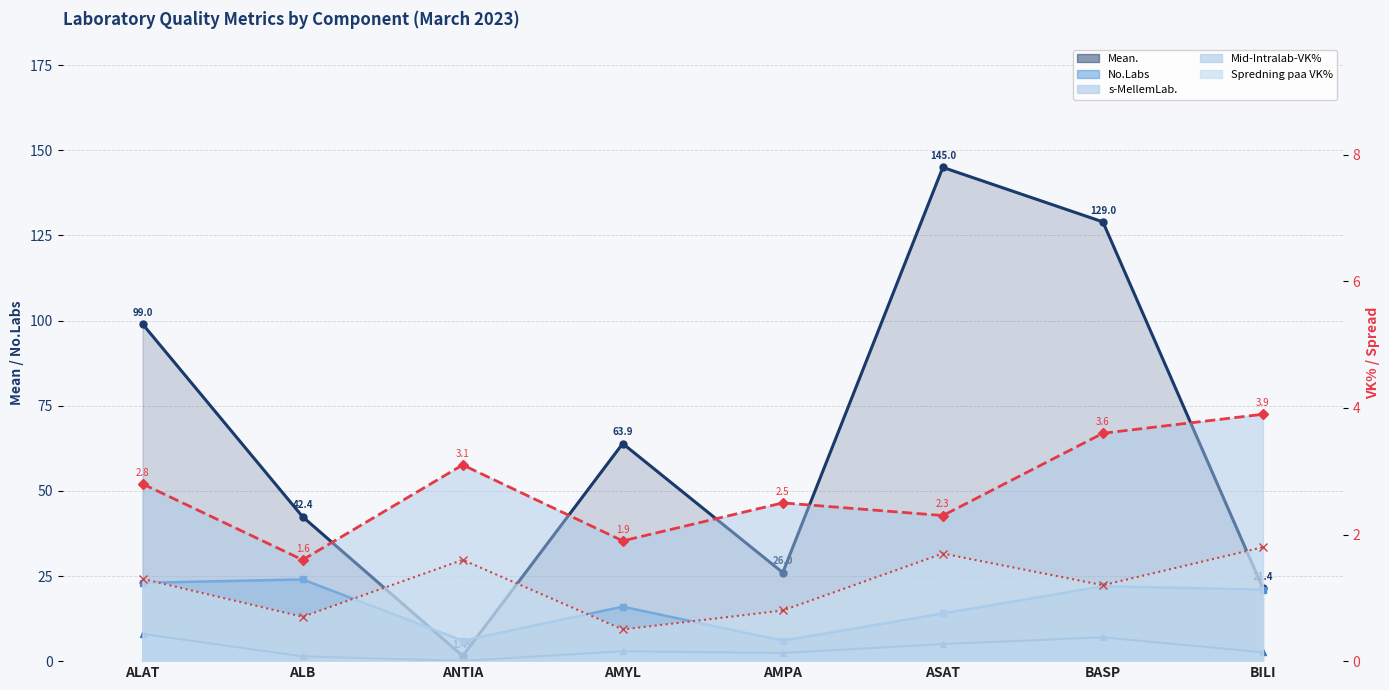

What value does the Mid-Intralab-VK% series have at BILI?

3.9